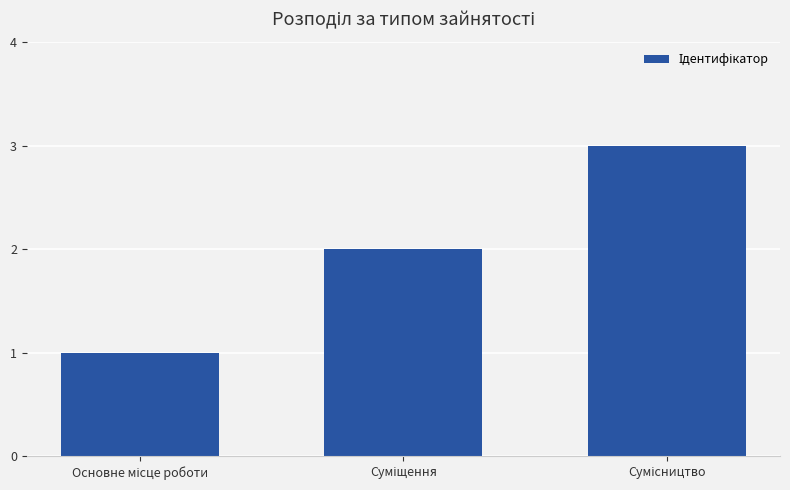

What is the maximum value shown in the chart?

3